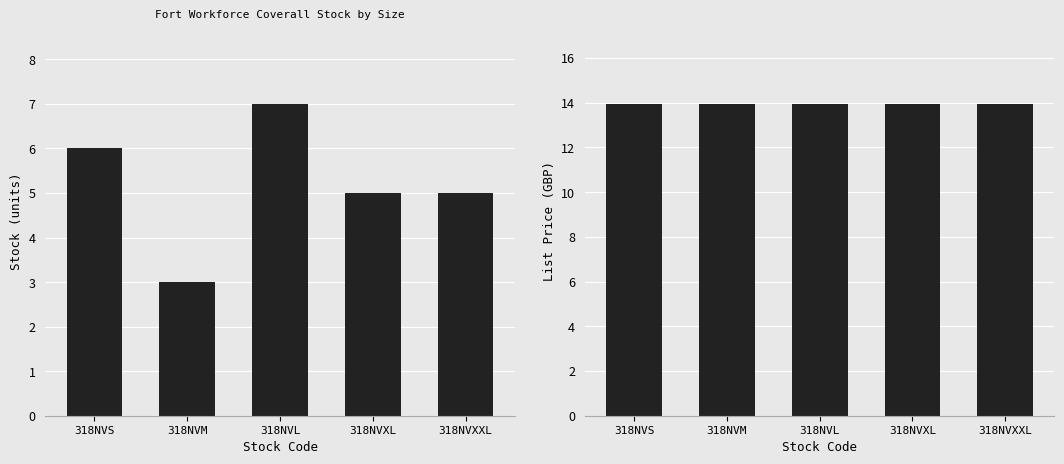

The List Price series shows 18.5 at 318NVS. True or false?

False